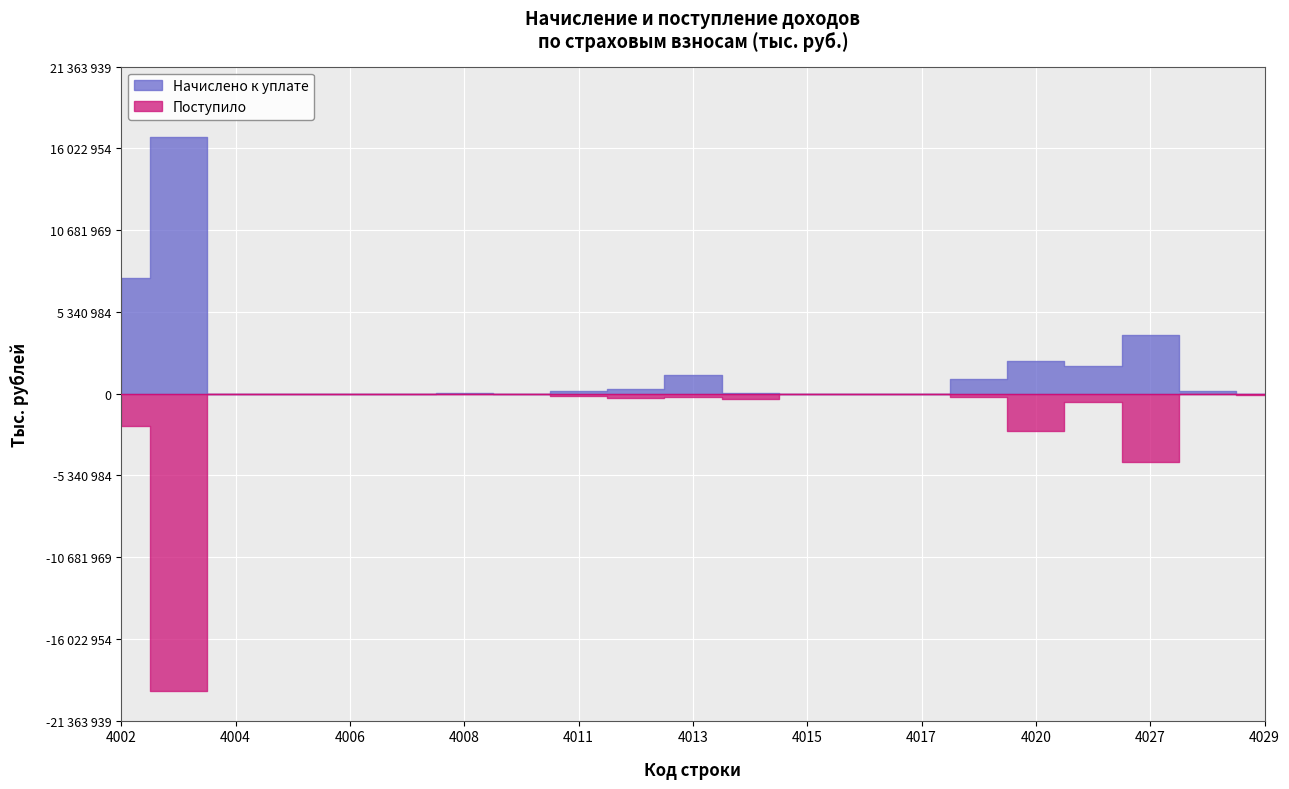

What is the difference between the maximum and minimum values in the Поступило series?

19421706